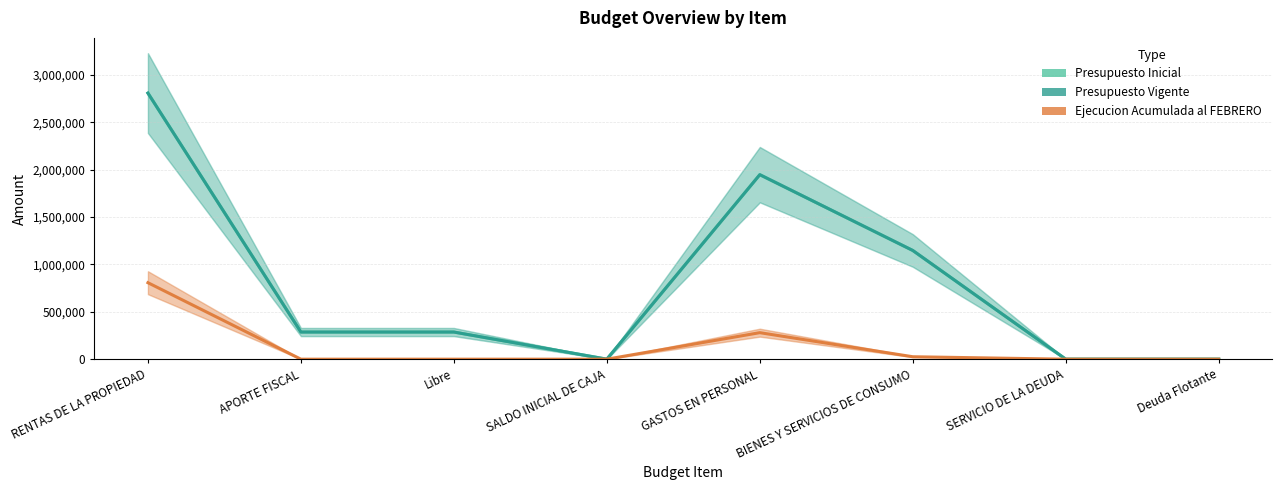

Reading left to right, list all the values displayed in this chart.

Presupuesto Inicial: 2809296	286534	286534	10	1948062	1147768	10	10
Presupuesto Vigente: 2809296	286534	286534	10	1948062	1147768	10	10
Ejecucion Acumulada al FEBRERO: 807461	0	0	0	279944	25795	0	0